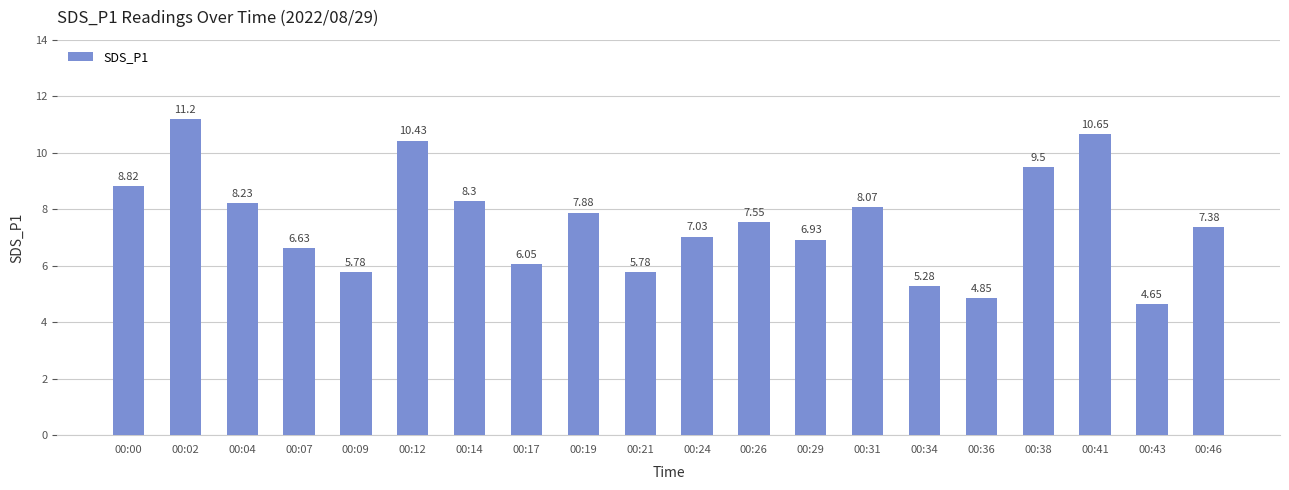

True or false: the data shows 16.1 at 00:41.

False